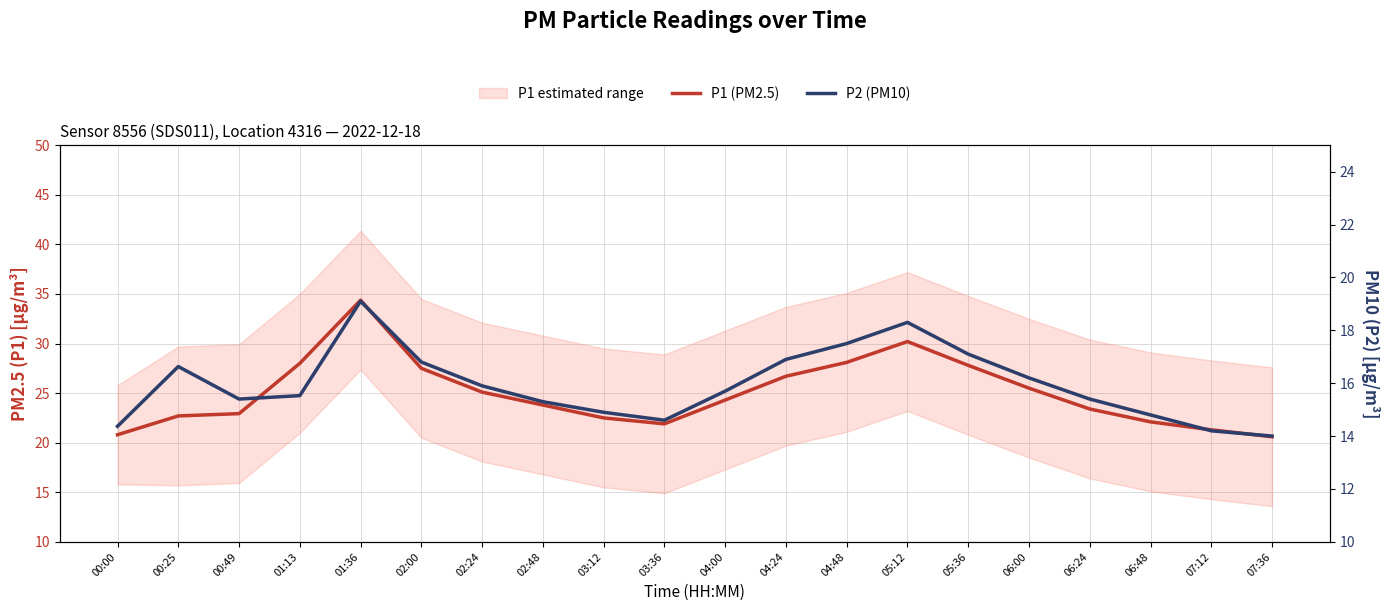

What is the difference between the maximum and minimum values in the P1 (PM2.5) series?

13.8